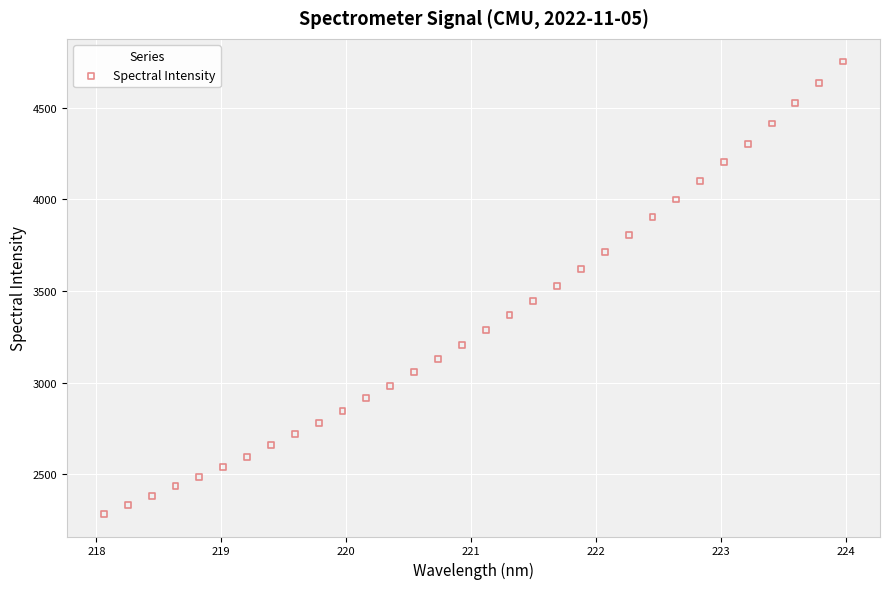

What is the range of Y values (max minus min)?

2470.1